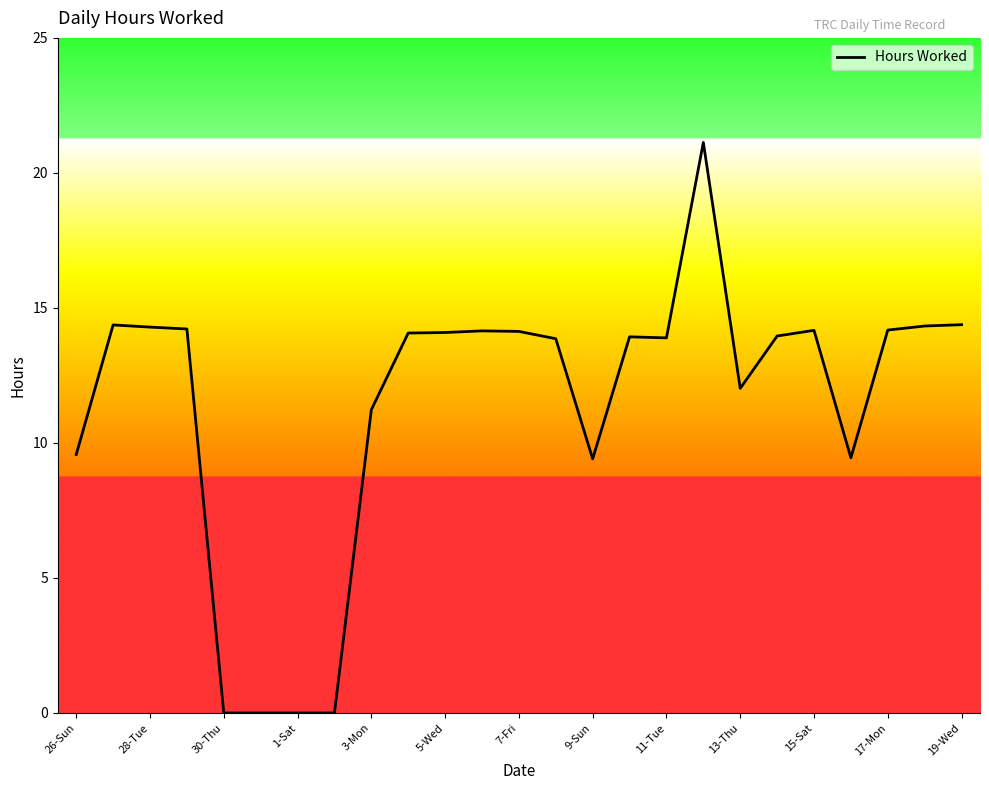

What is the difference between the maximum and minimum values?

21.1